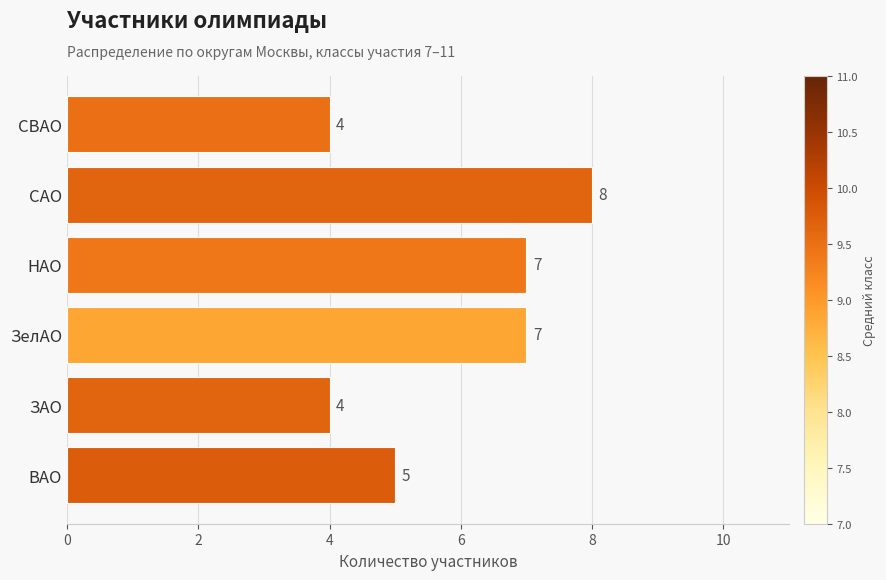

What is the difference between the maximum and minimum values?

4